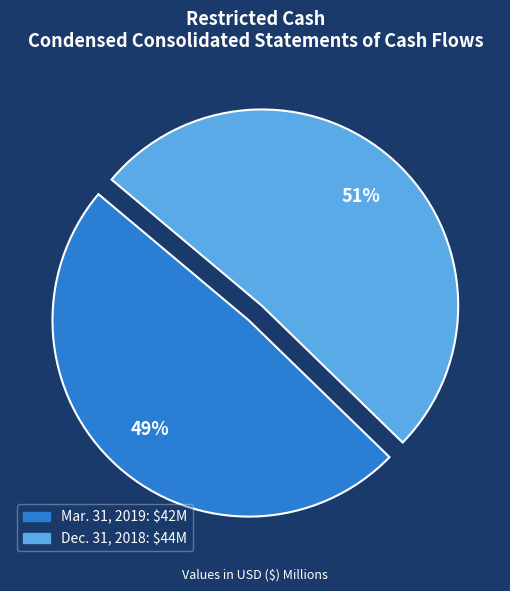

To the nearest percent, what is the difference between the largest and smallest slice percentages?

2%